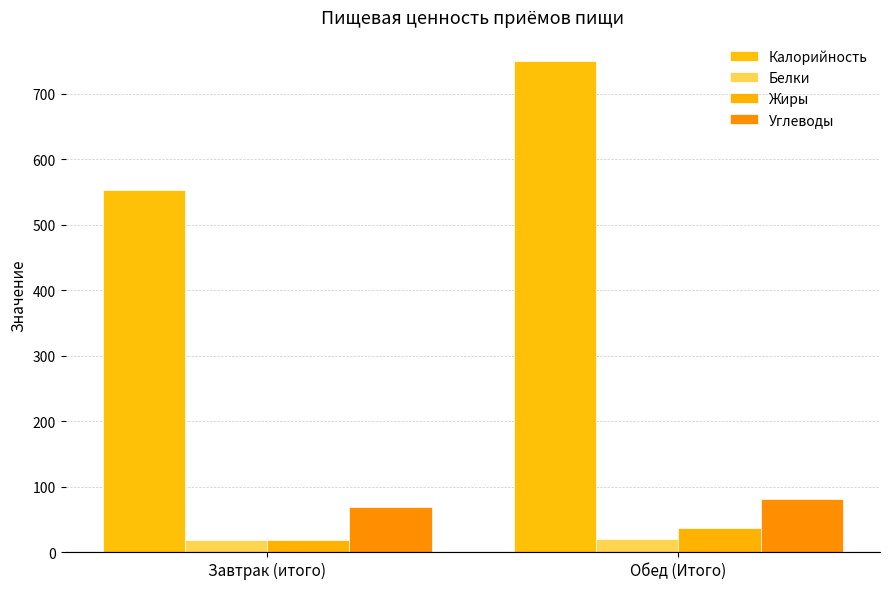

Where is Белки nearest to the value 19?

Завтрак (итого)